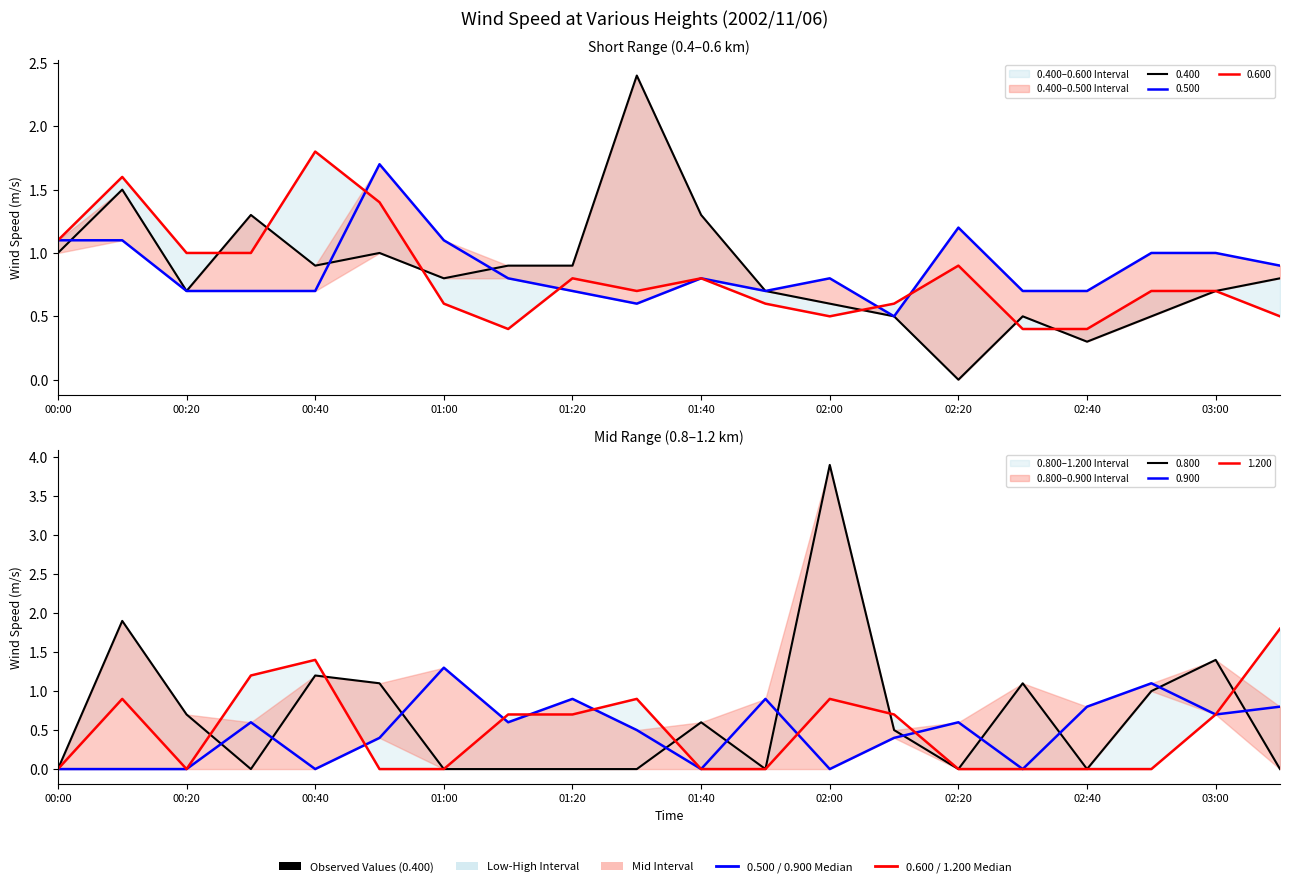

What value does the 0.500 series have at 00:20?

0.7